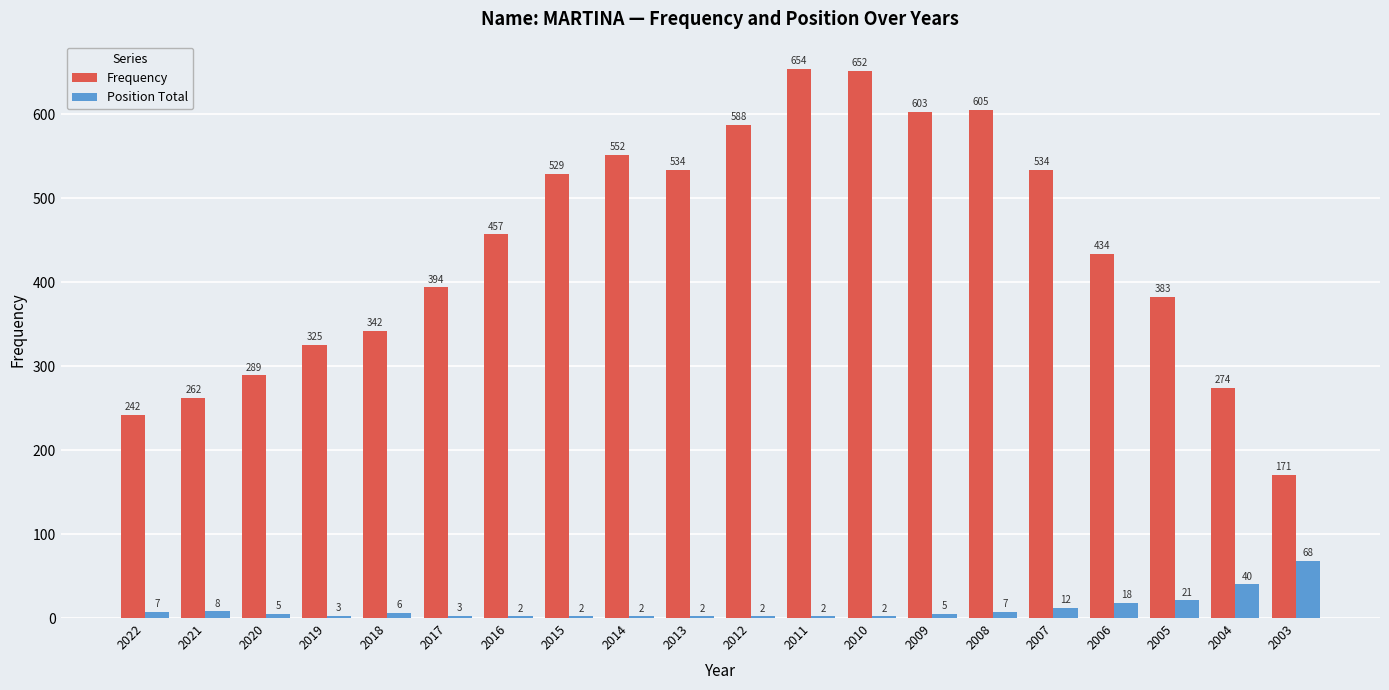

Where does the Position Total series first go above 5?

2022